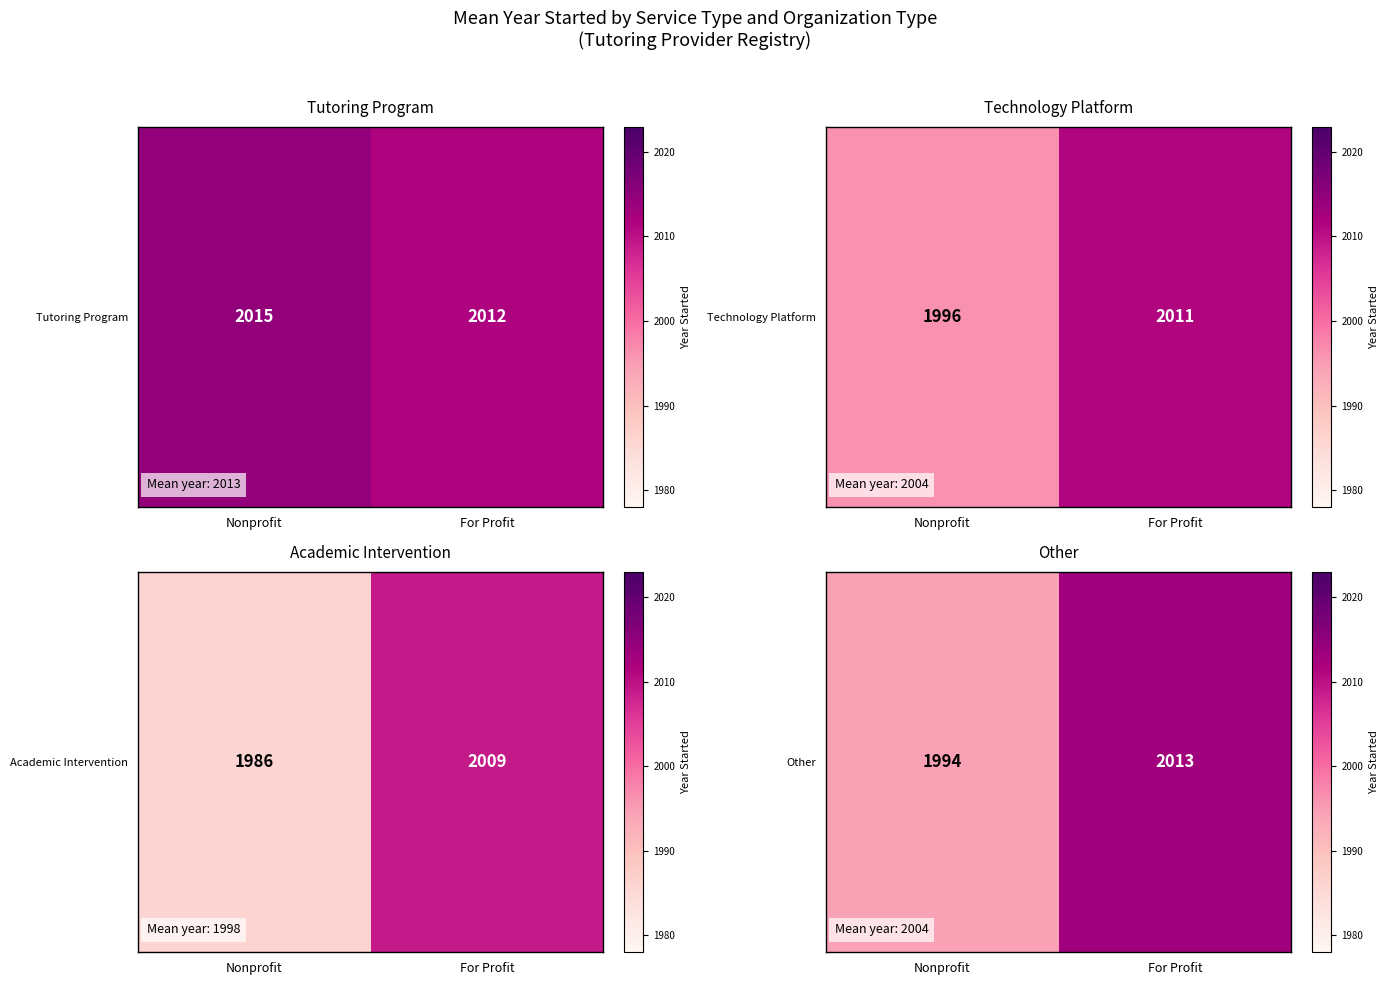

What is the difference between the maximum and minimum values?

18.5